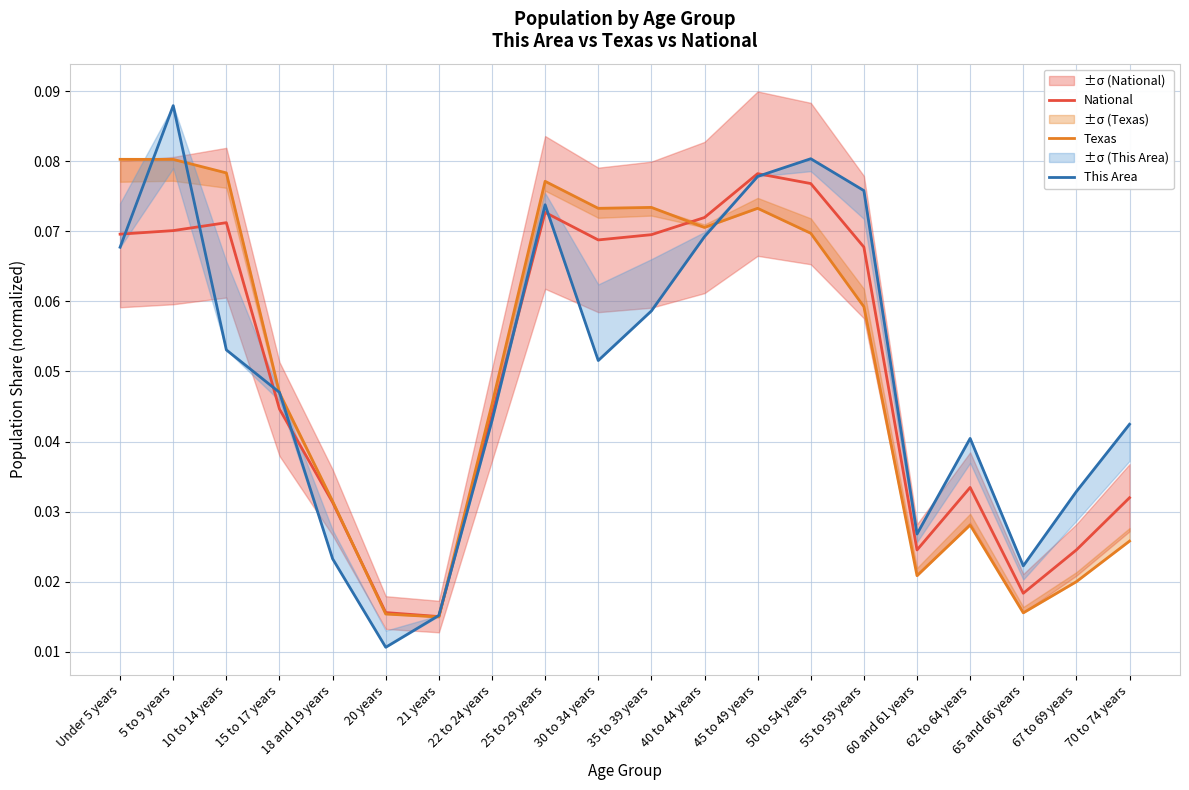

Rank the categories by Texas value from highest to lowest.

Under 5 years, 5 to 9 years, 10 to 14 years, 25 to 29 years, 35 to 39 years, 45 to 49 years, 30 to 34 years, 40 to 44 years, 50 to 54 years, 55 to 59 years, 15 to 17 years, 22 to 24 years, 18 and 19 years, 62 to 64 years, 70 to 74 years, 60 and 61 years, 67 to 69 years, 65 and 66 years, 20 years, 21 years